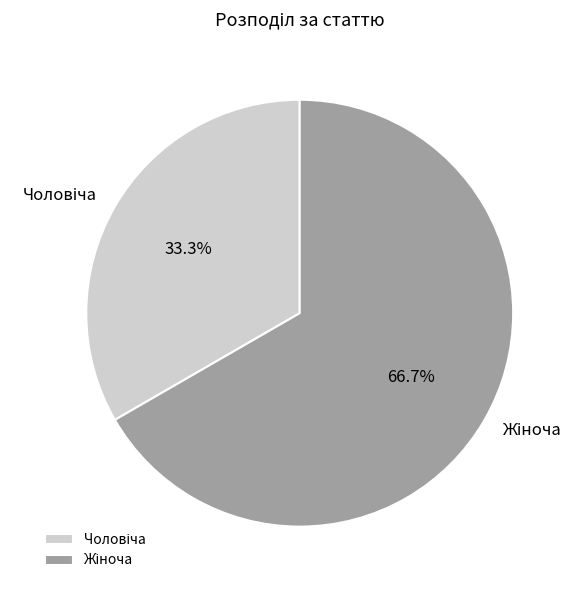

Is there any slice that represents more than half of the pie?

Yes